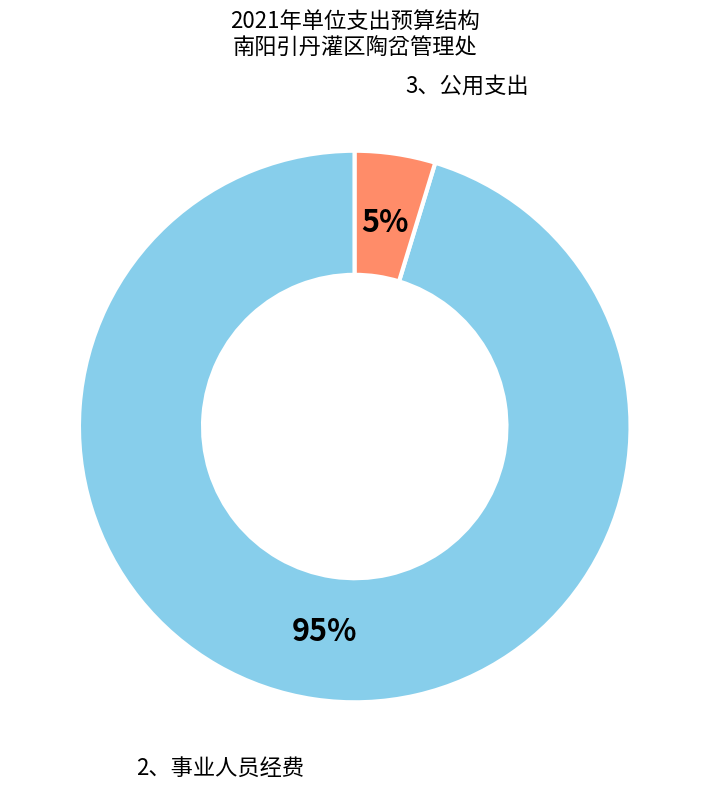

To the nearest percent, what is the average slice percentage?

50%